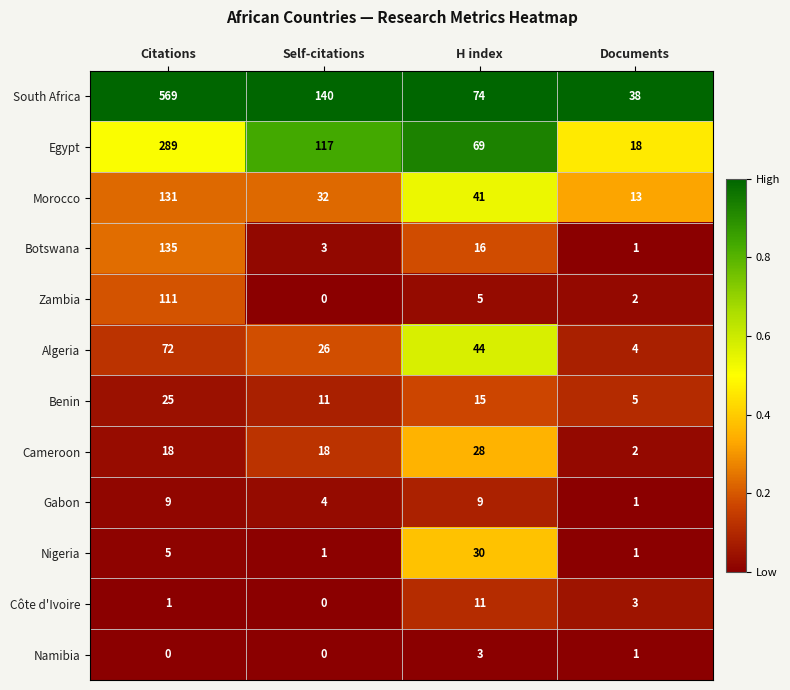

What is the approximate value of Gabon at H index?

9